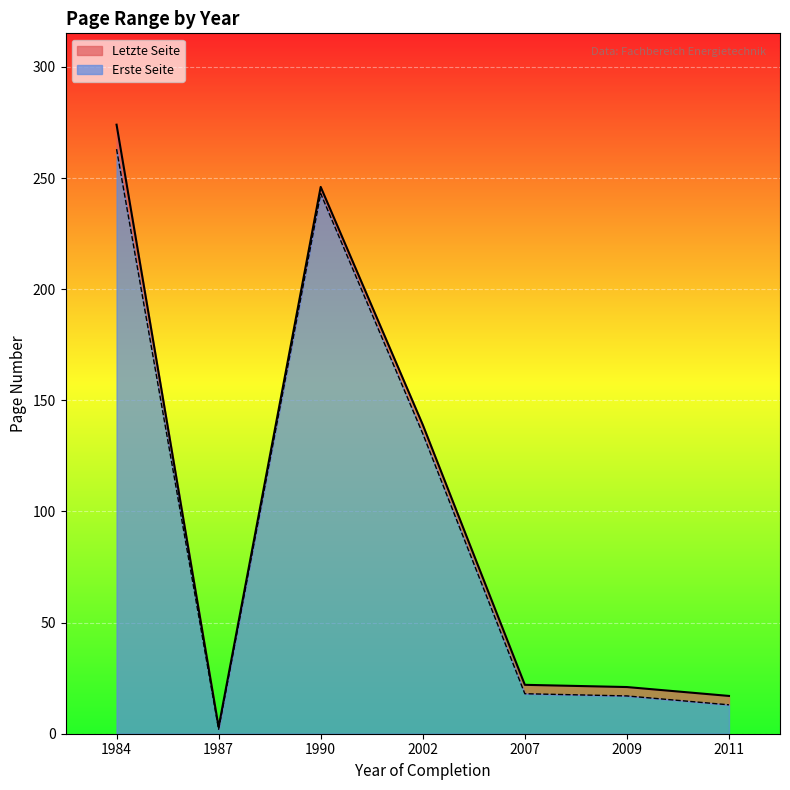

Is the value of Erste Seite at 2007 greater than the value of Letzte Seite at 1984?

No